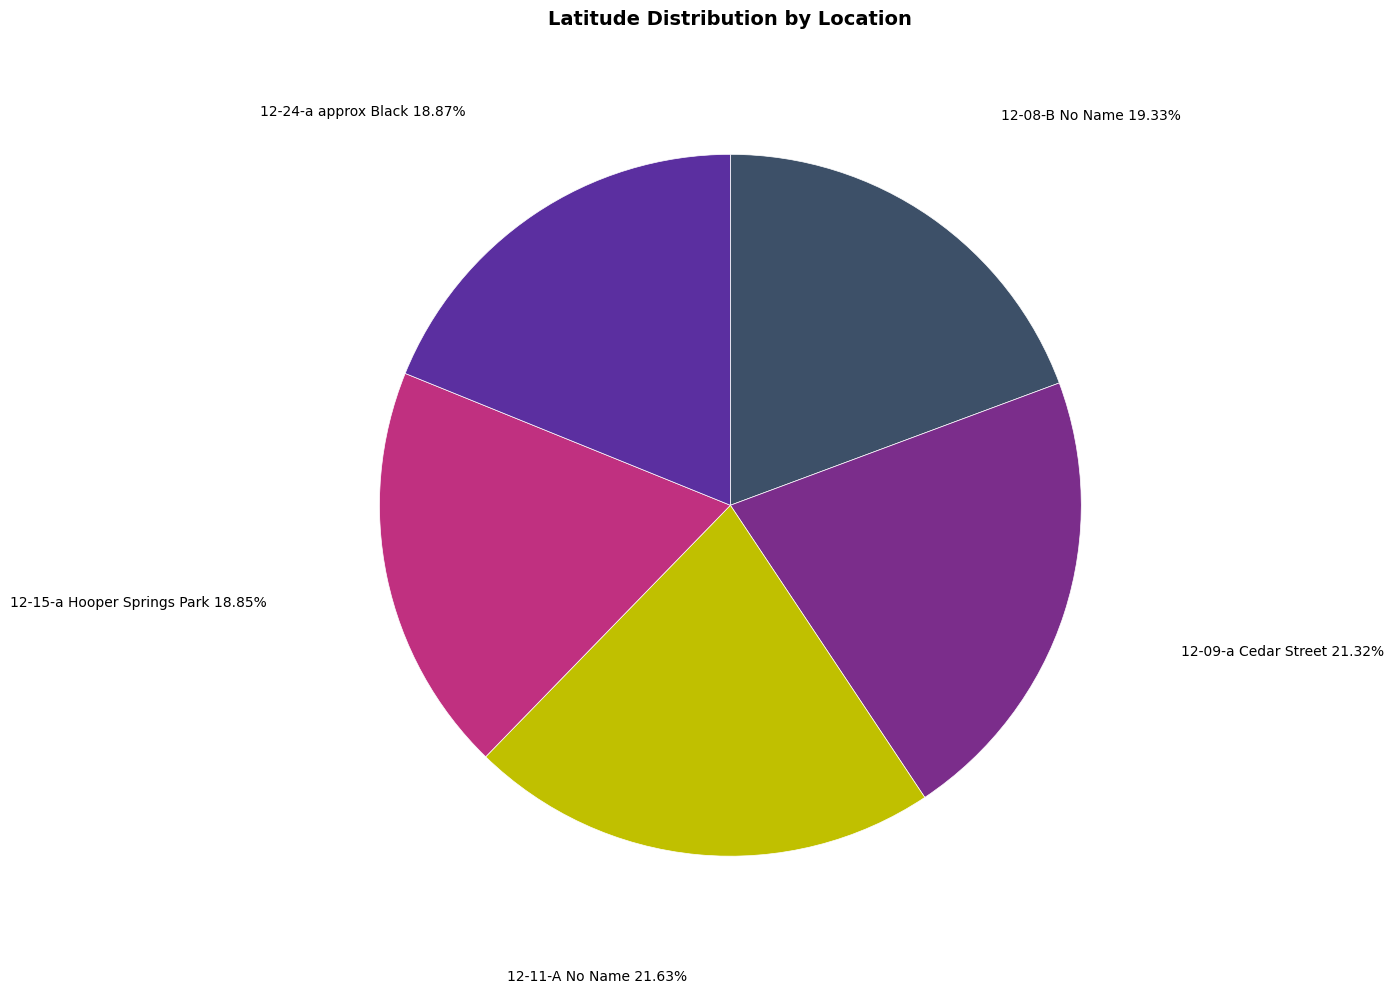

How many slices are in this pie chart?

5